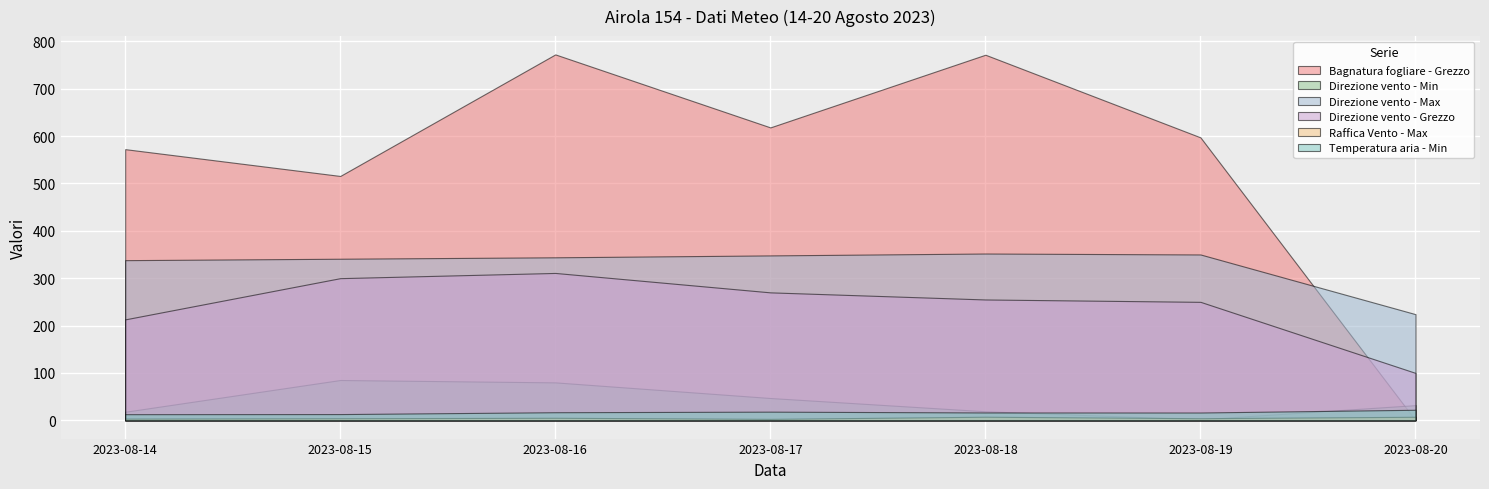

Is the value of Raffica Vento - Max at 2023-08-17 greater than the value of Temperatura aria - Min at 2023-08-19?

No